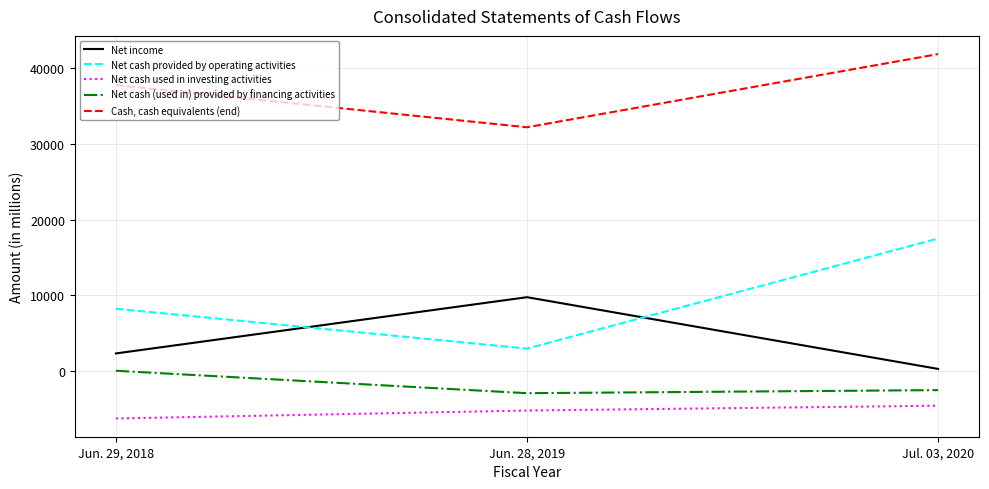

Reading left to right, what are all the values shown in this chart?

Net income: Jun. 29, 2018=2302	Jun. 28, 2019=9738	Jul. 03, 2020=257
Net cash provided by operating activities: Jun. 29, 2018=8209	Jun. 28, 2019=2944	Jul. 03, 2020=17493
Net cash used in investing activities: Jun. 29, 2018=-6299	Jun. 28, 2019=-5246	Jul. 03, 2020=-4608
Net cash (used in) provided by financing activities: Jun. 29, 2018=12	Jun. 28, 2019=-2952	Jul. 03, 2020=-2545
Cash, cash equivalents (end): Jun. 29, 2018=37764	Jun. 28, 2019=32201	Jul. 03, 2020=41872